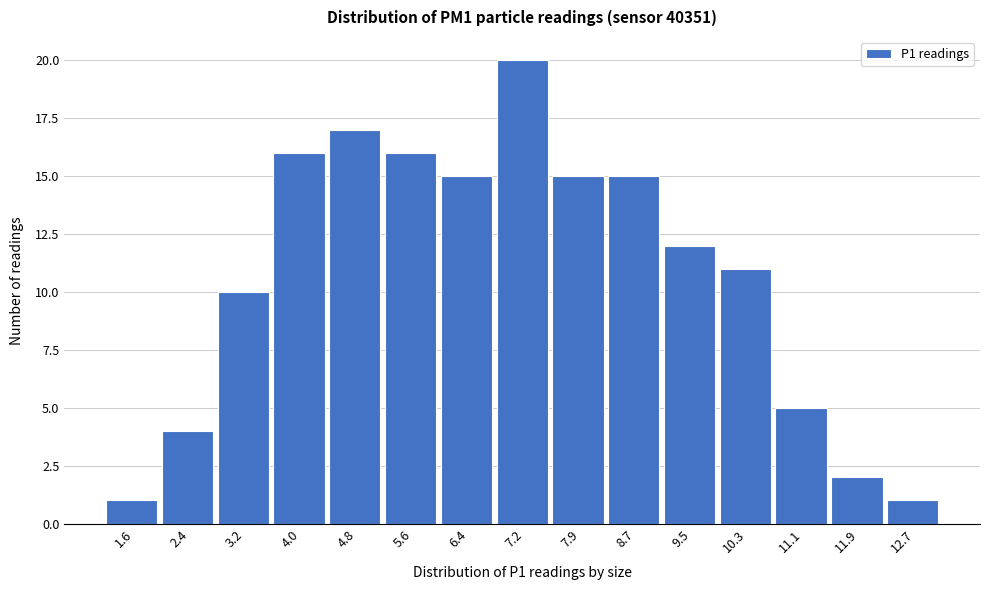

Reading left to right, transcribe all the data shown in this chart.

1	4	10	16	17	16	15	20	15	15	12	11	5	2	1